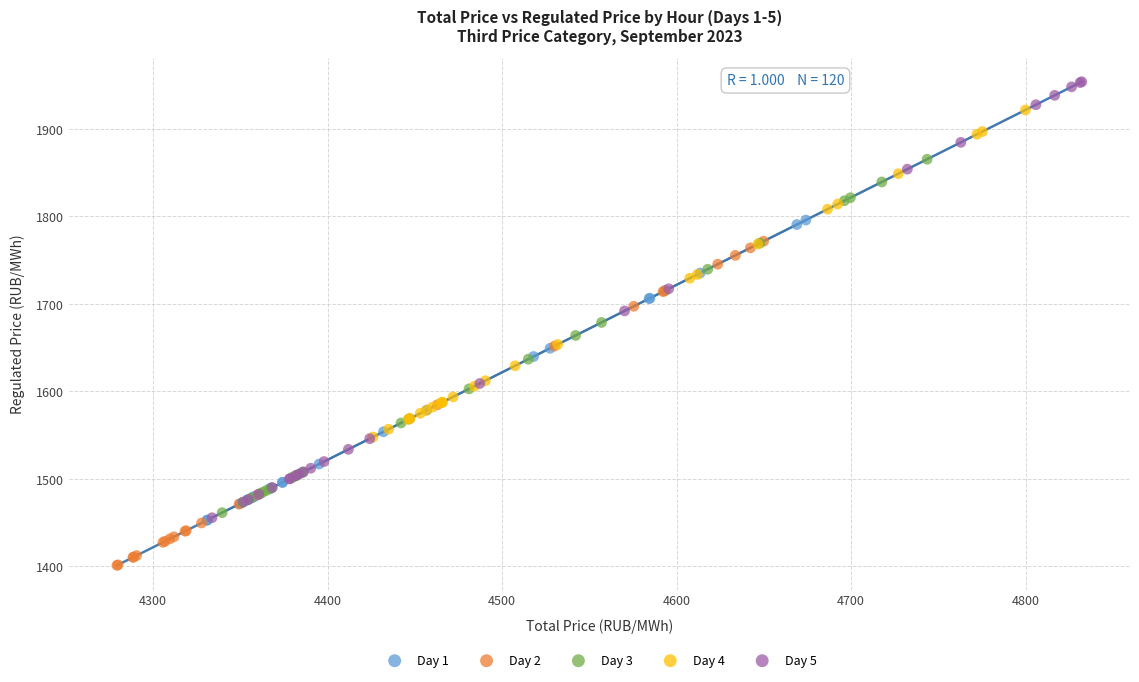

Which series reaches the maximum Y coordinate?

Day 5